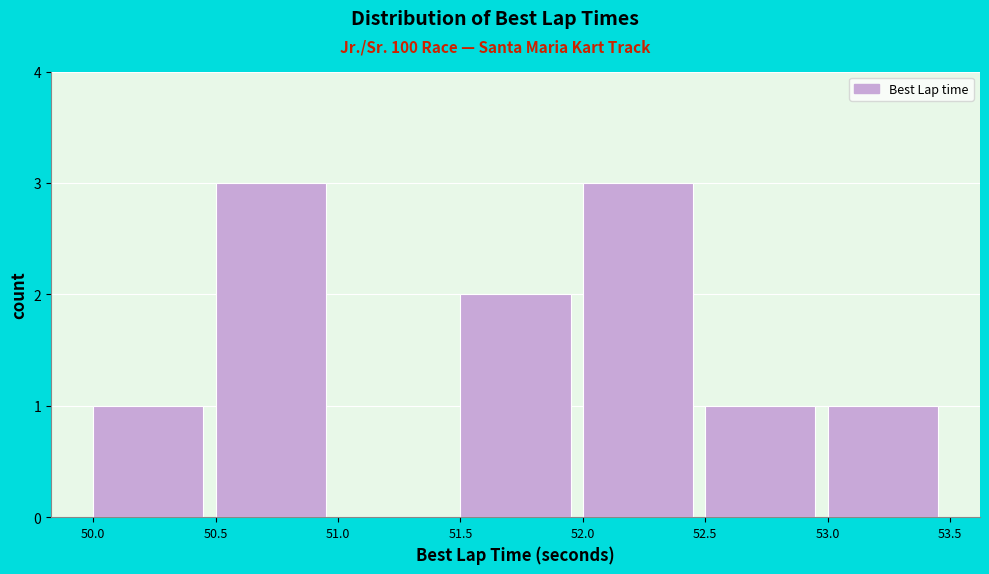

What is the height of the bar covering 51.5 to 52.0 on the x-axis? The values are not printed on the chart, so give them approximately, as read against the axis.

2